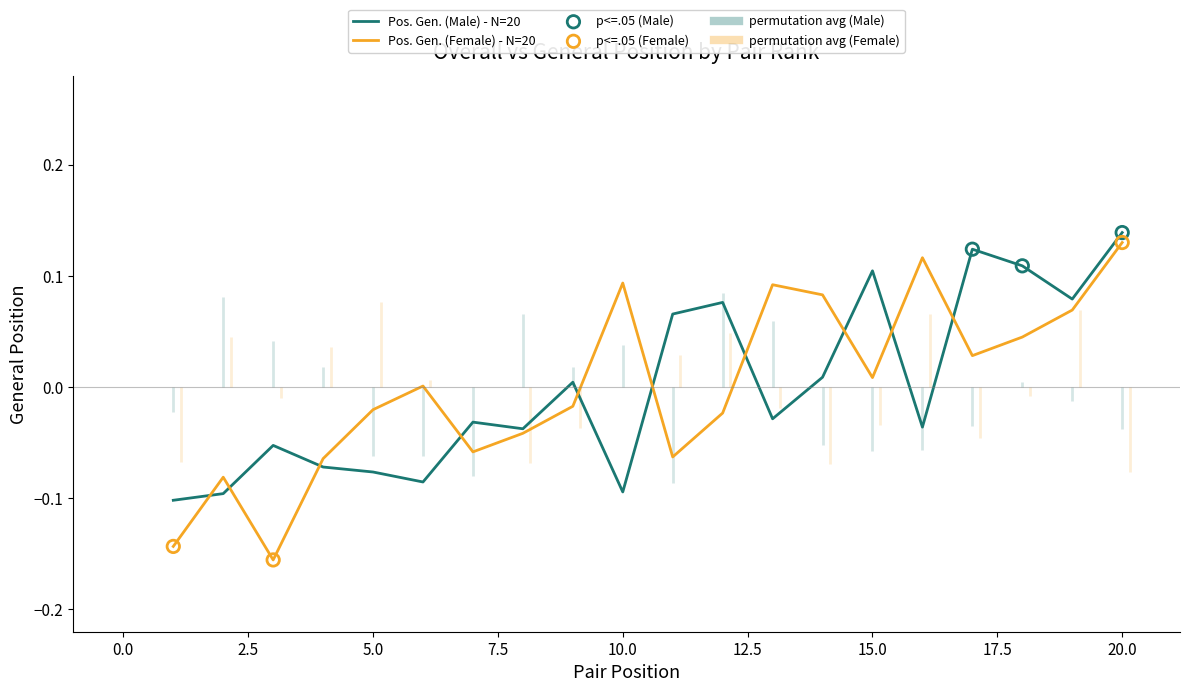

Which series reaches the minimum Y coordinate?

Pos. Gen. (Female)